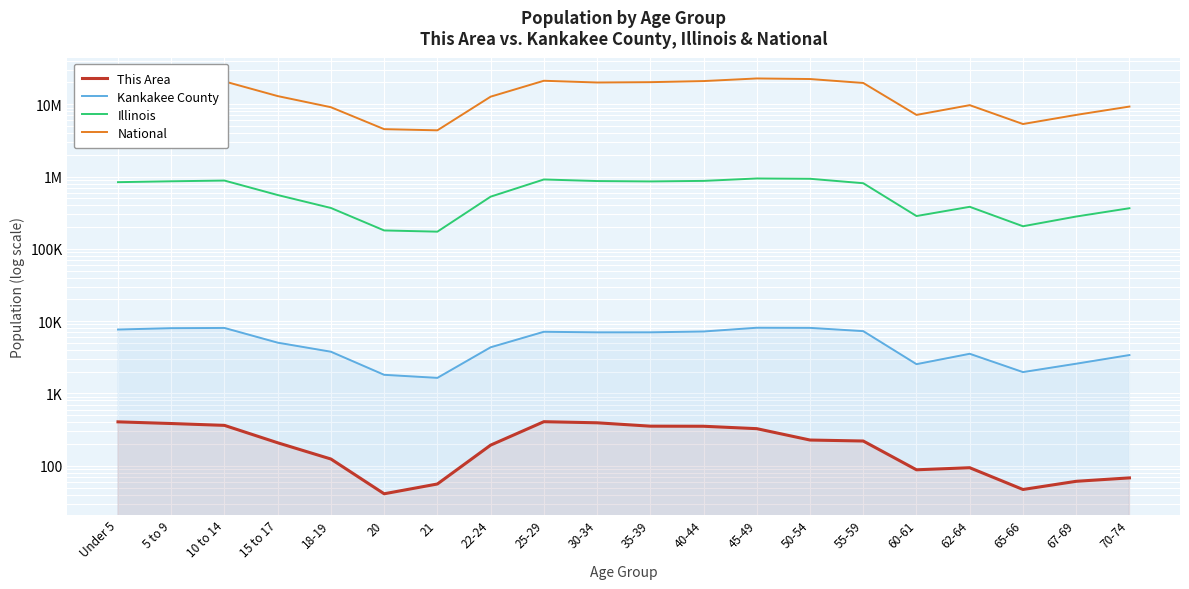

At which category does Kankakee County reach its first local peak?

10 to 14